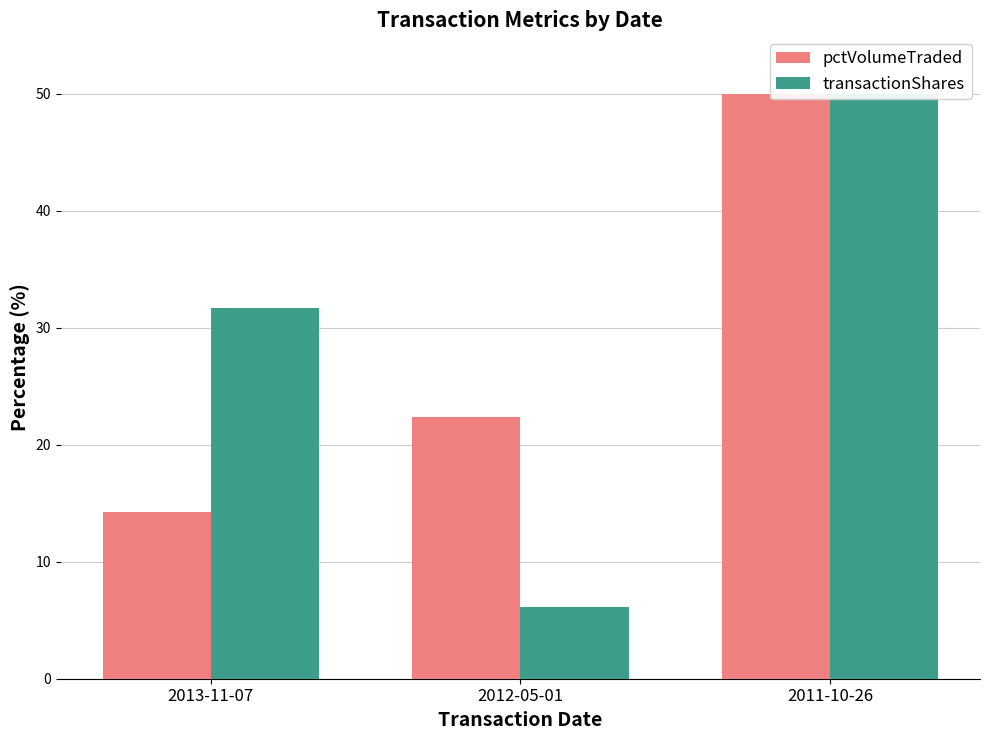

Reading left to right, transcribe all the data shown in this chart.

pctVolumeTraded: 2013-11-07=14.3	2012-05-01=22.4	2011-10-26=50.0
transactionShares: 2013-11-07=31.7	2012-05-01=6.1	2011-10-26=50.0